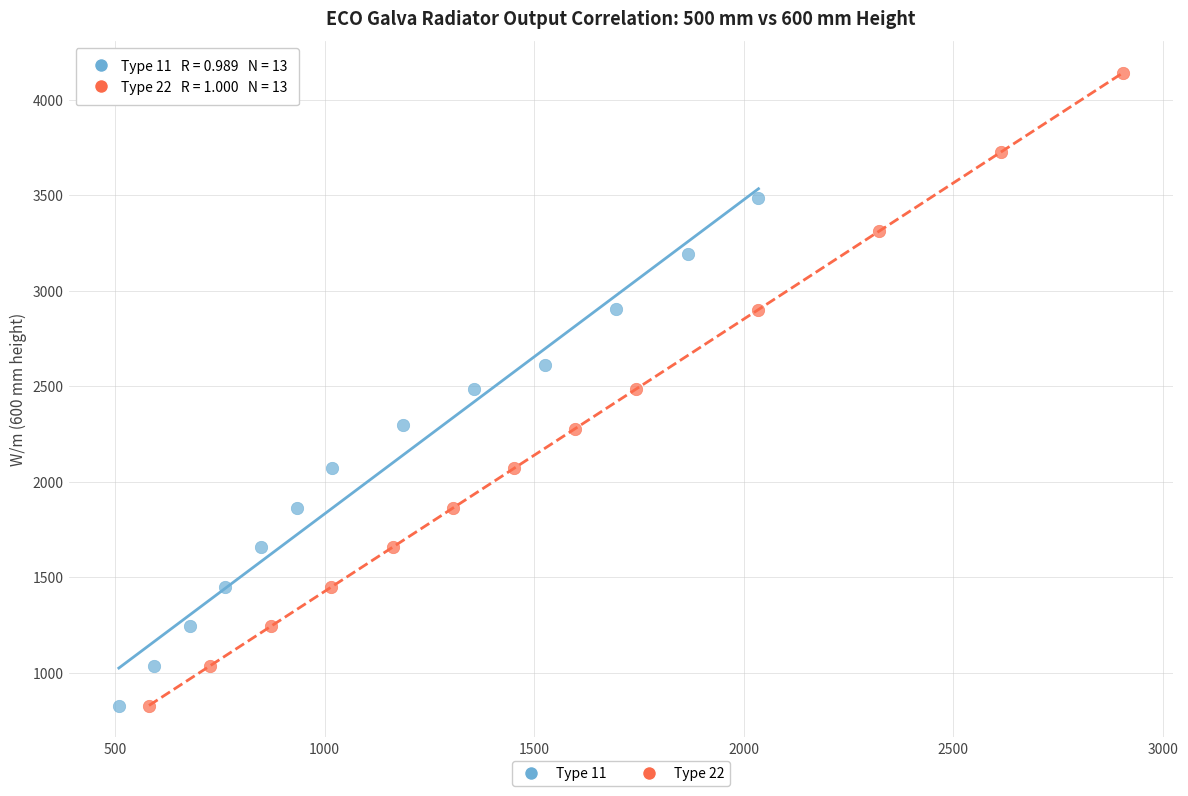

Which series reaches the maximum Y coordinate?

Type 22